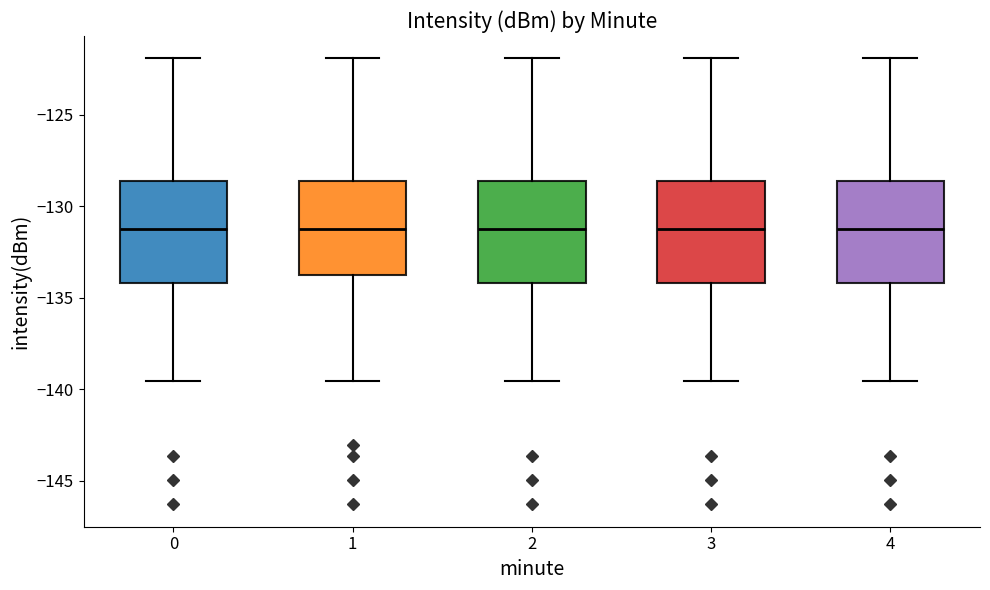

Where does the median line of the box at x = 4 sit on the y-axis? The values are not printed on the chart, so give them approximately, as read against the axis.

-131.0